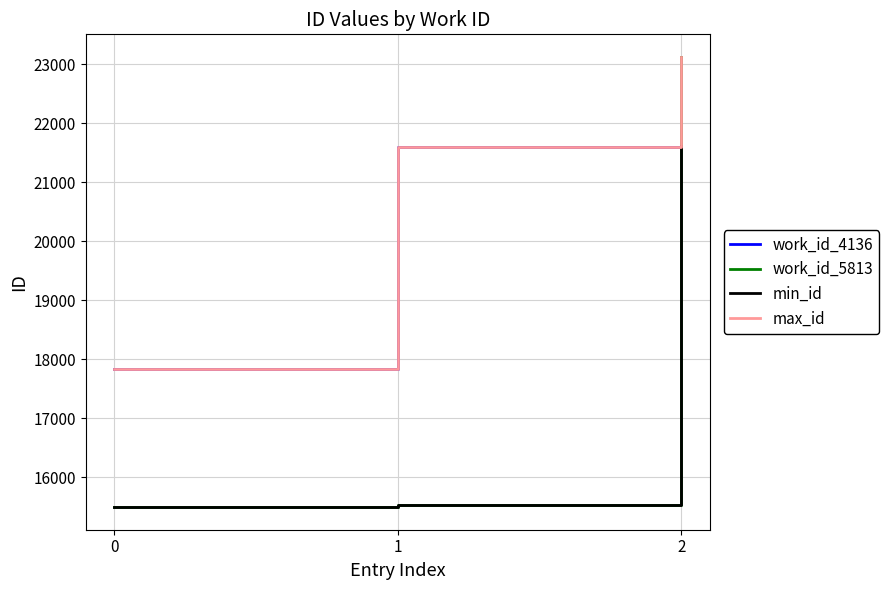

What is the difference between the min_id values at 1 and 0?

30